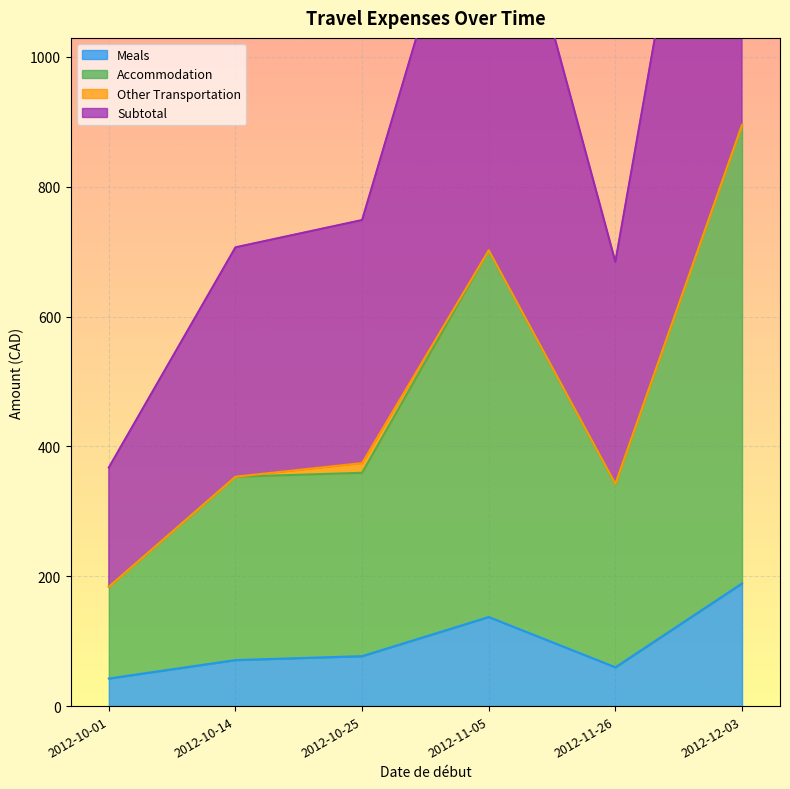

Which category has the lowest value in the Subtotal series?

2012-10-01